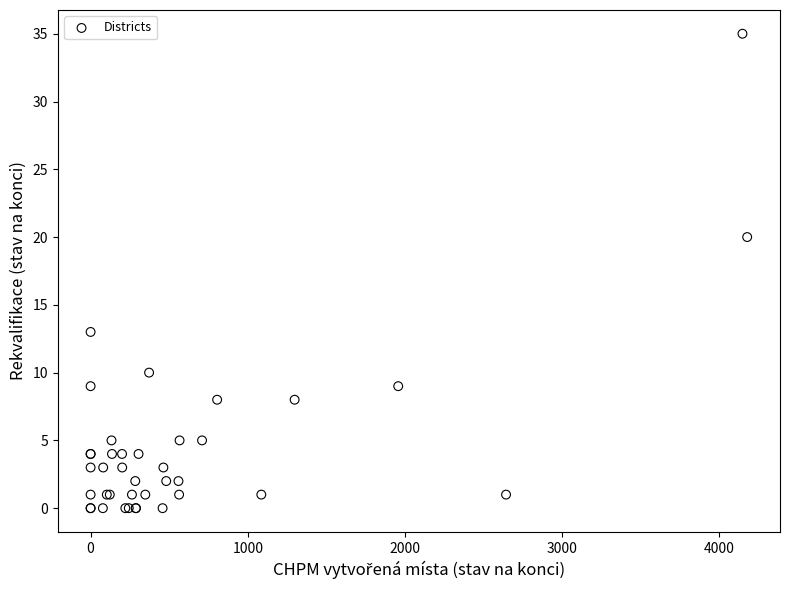

What Y value in the scatter plot is closest to 17?

20